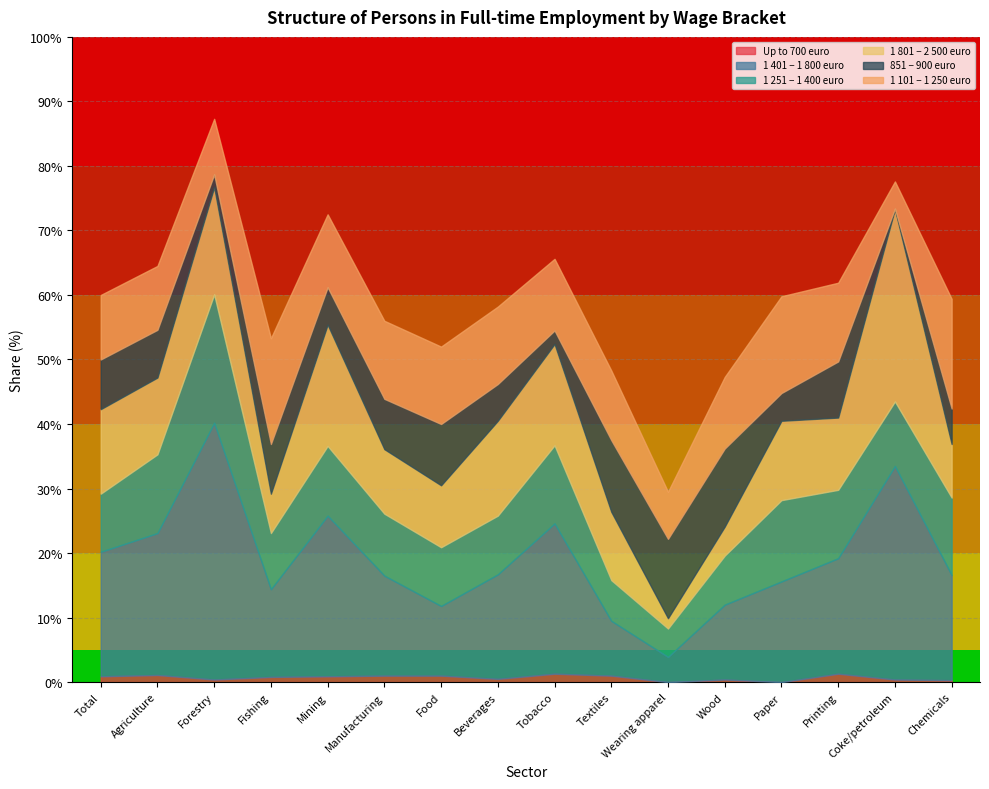

Does the chart have visible grid lines?

Yes